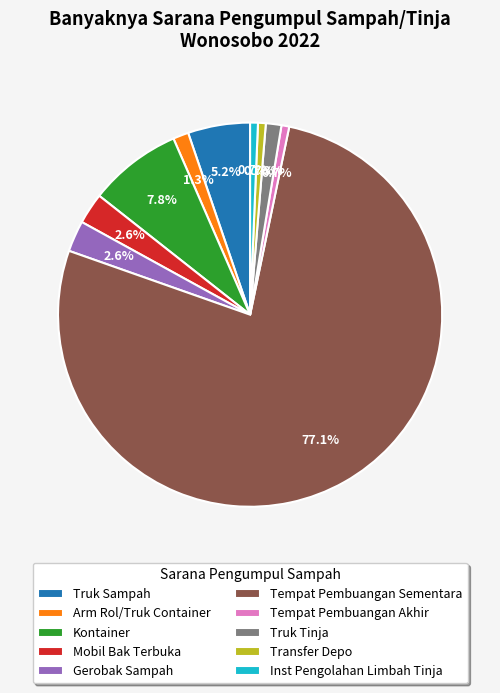

Which slice is the largest?

Tempat Pembuangan Sementara